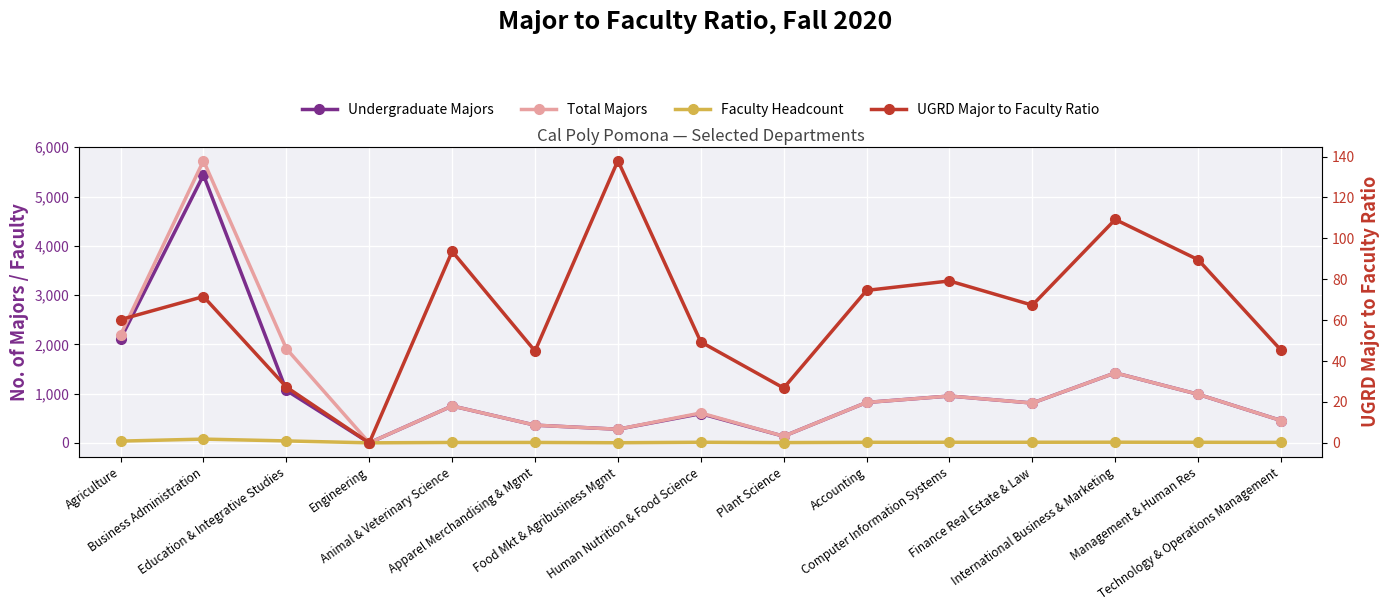

What are all the series names shown in the legend?

Undergraduate Majors, Total Majors, Faculty Headcount, UGRD Major to Faculty Ratio